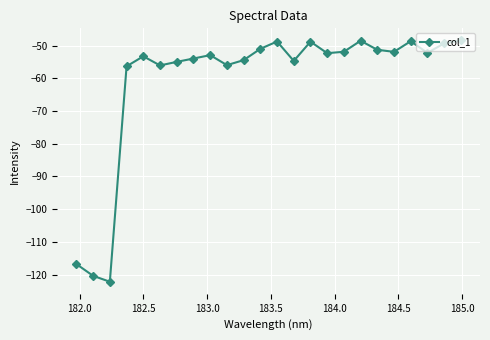

What is the difference between the maximum and minimum values?

73.8